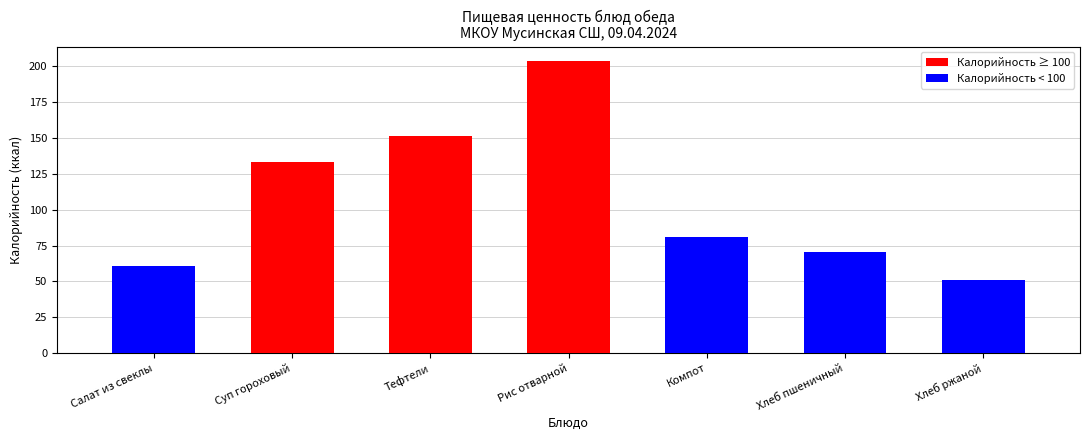

Rank the categories by value from highest to lowest.

Рис отварной, Тефтели, Суп гороховый, Компот, Хлеб пшеничный, Салат из свеклы, Хлеб ржаной